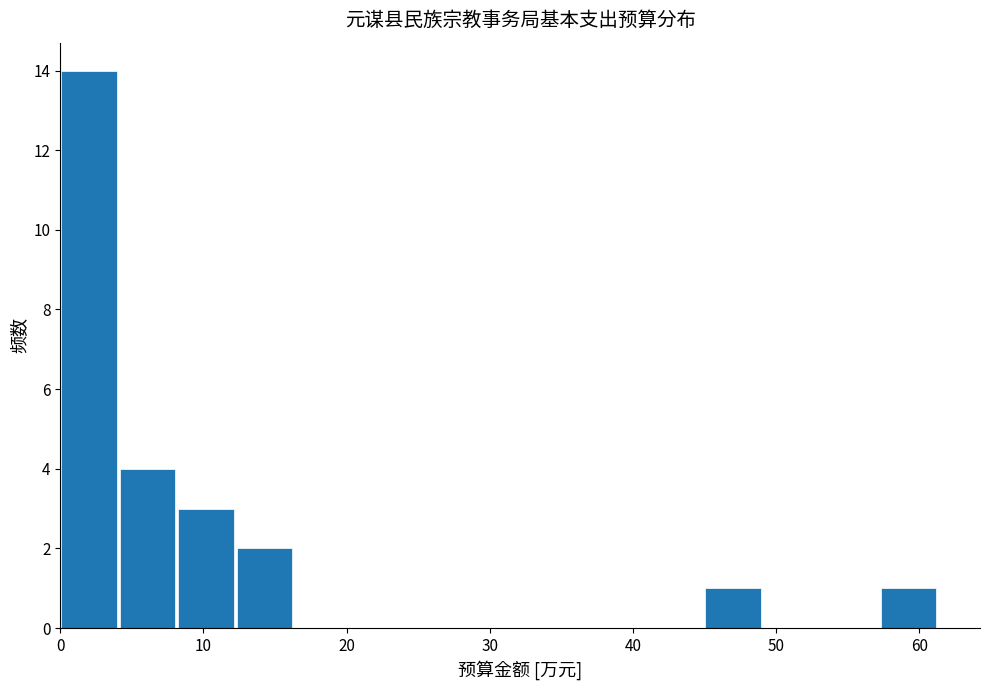

Reading left to right, list every bar in this chart as the range it spans on the x-axis followed by its height. Neither the bar edges nor the heights are printed on the chart, so give them approximately, as read against the axes.

0 to 4: 14
4 to 8: 4
8 to 12: 3
12 to 16: 2
16 to 20: 0
20 to 25: 0
25 to 29: 0
29 to 33: 0
33 to 37: 0
37 to 41: 0
41 to 45: 0
45 to 49: 1
49 to 53: 0
53 to 57: 0
57 to 61: 1